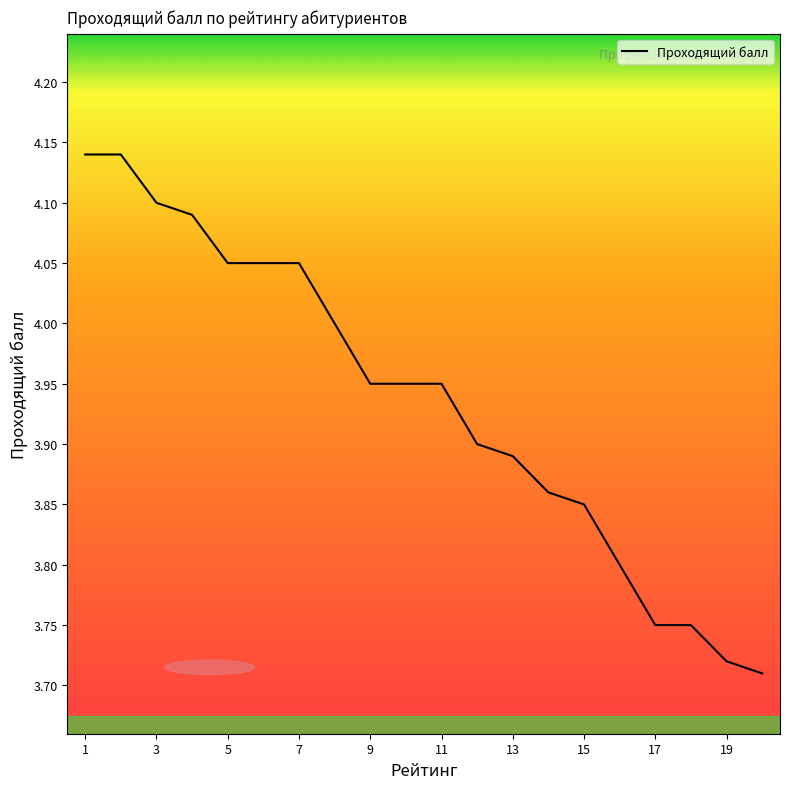

What is the difference between the maximum and minimum values?

0.4